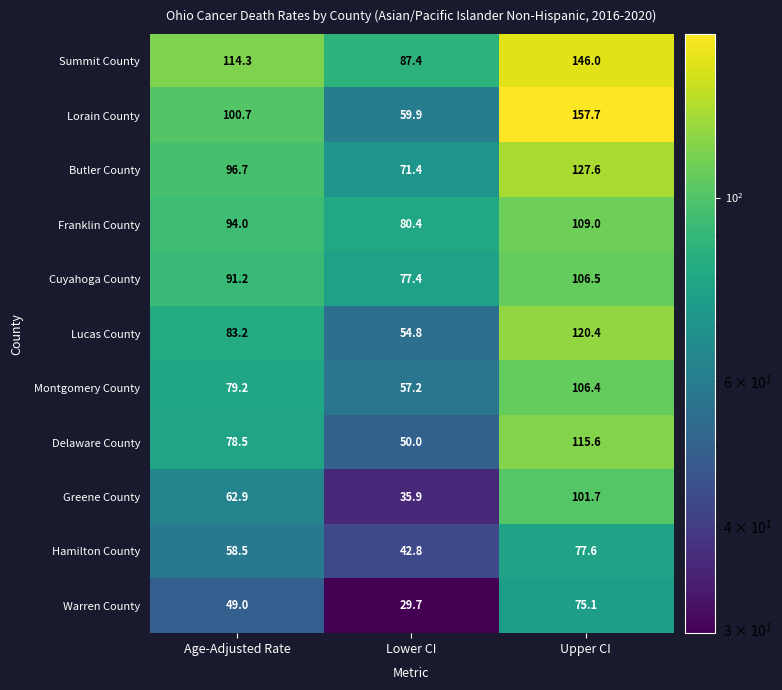

What is the maximum value for Cuyahoga County?

106.5